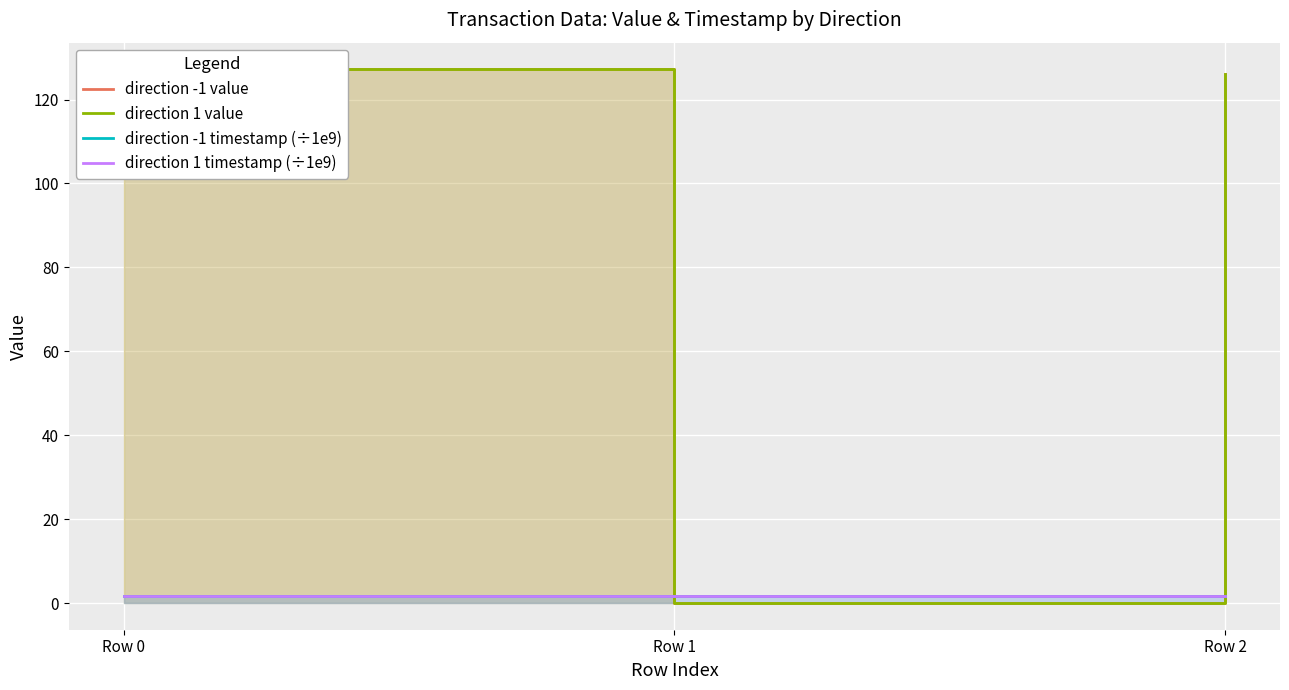

Which series has the largest total across all categories?

direction -1 value line